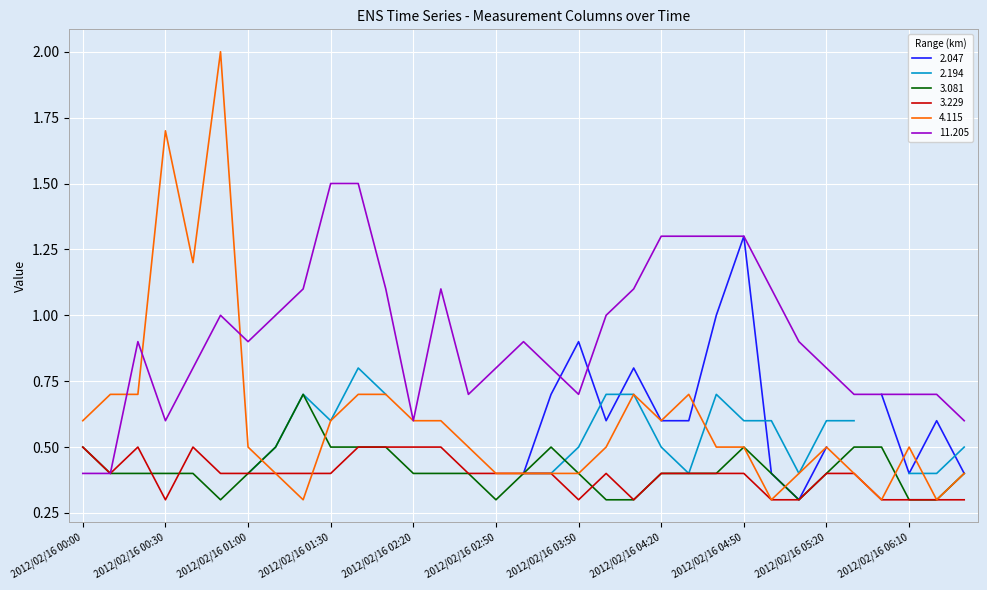

Where is the first local minimum for 4.115?

2012/02/16 00:40